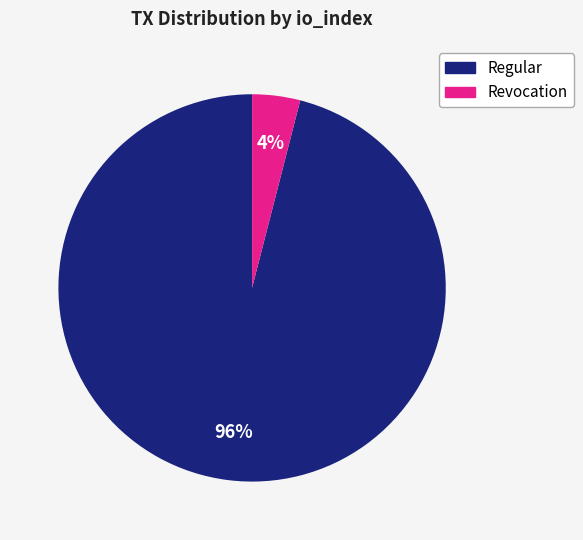

Count the number of slices in the pie.

2